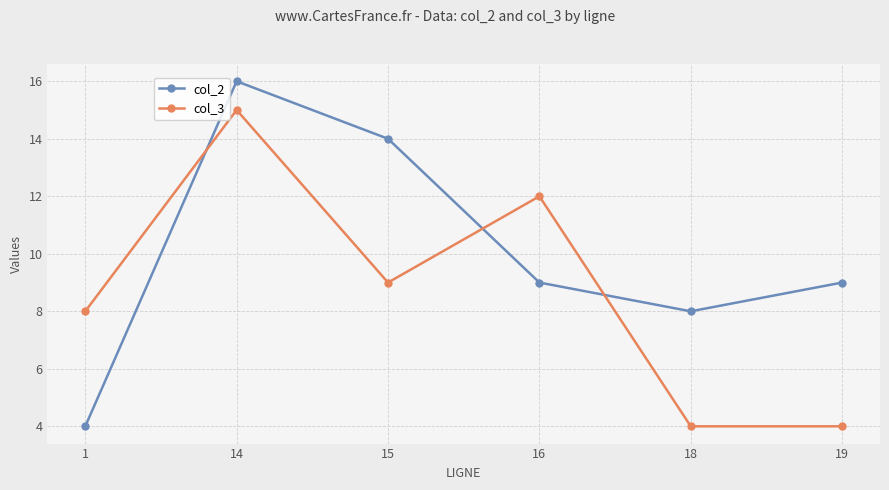

How many times do col_3 and col_2 cross each other?

3